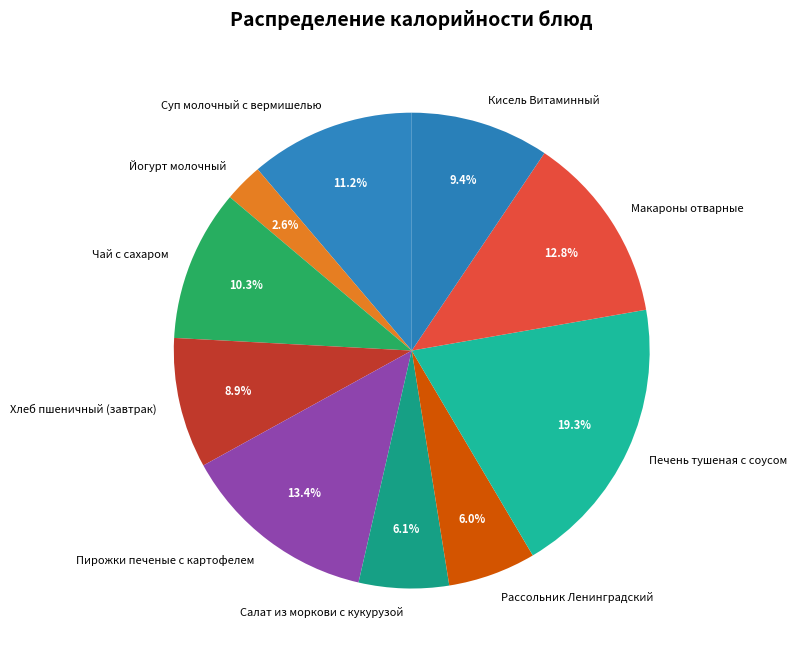

To the nearest percent, what portion does Йогурт молочный represent?

3%